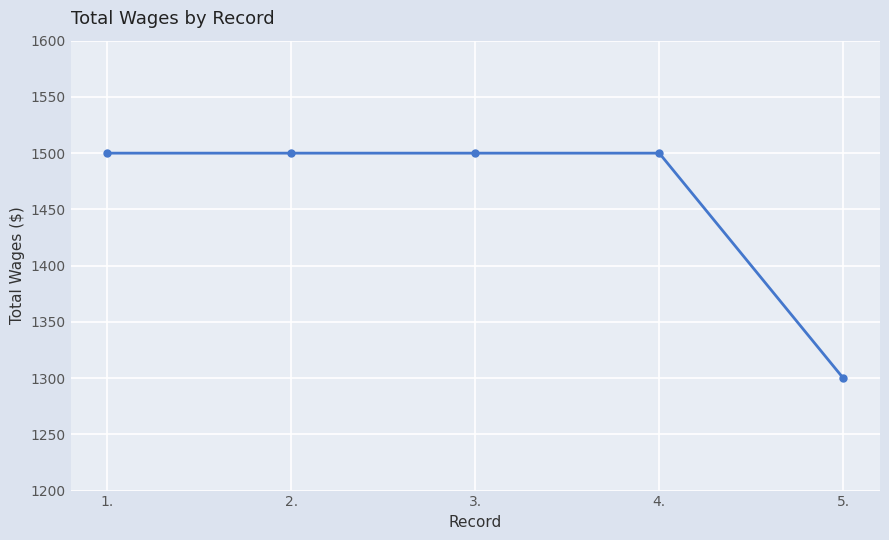

What is the value of the 2nd point from the left?

1500